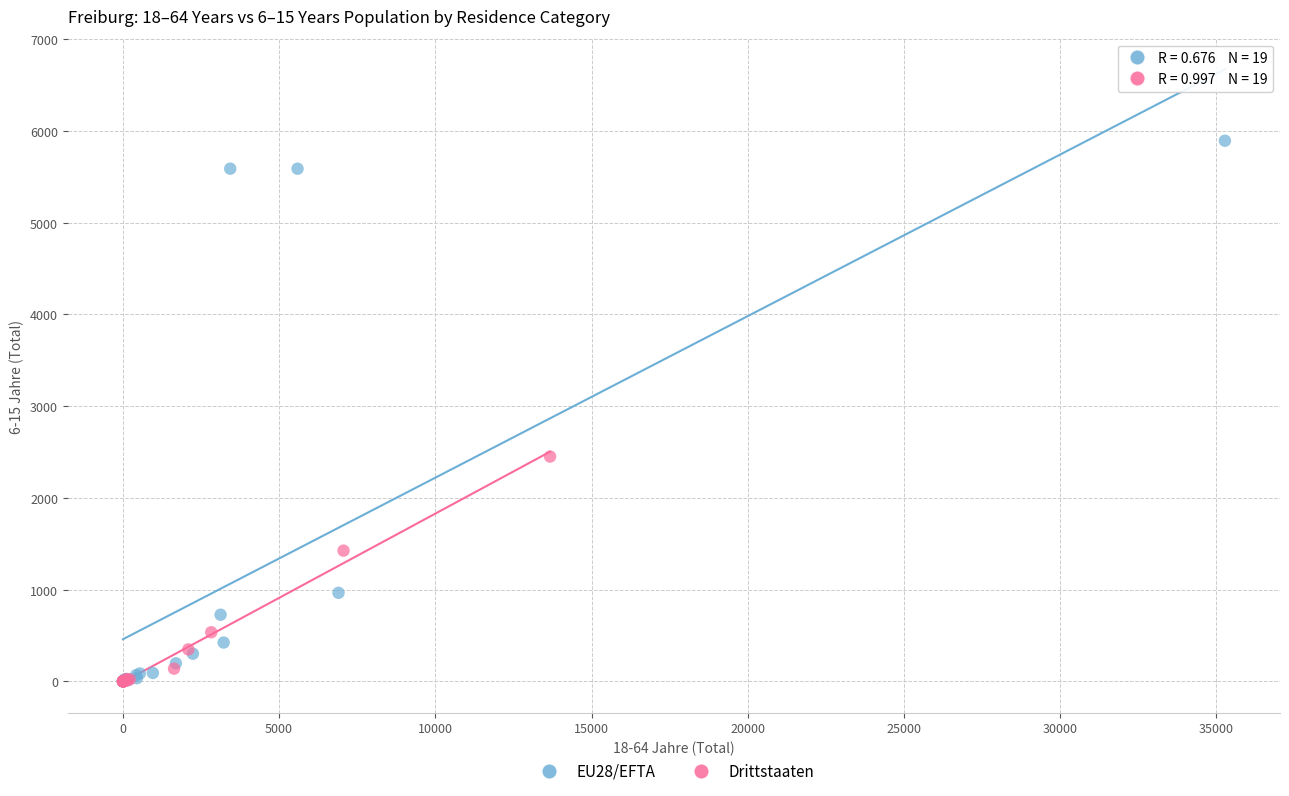

What are all the series names shown in the legend?

EU28/EFTA, Drittstaaten